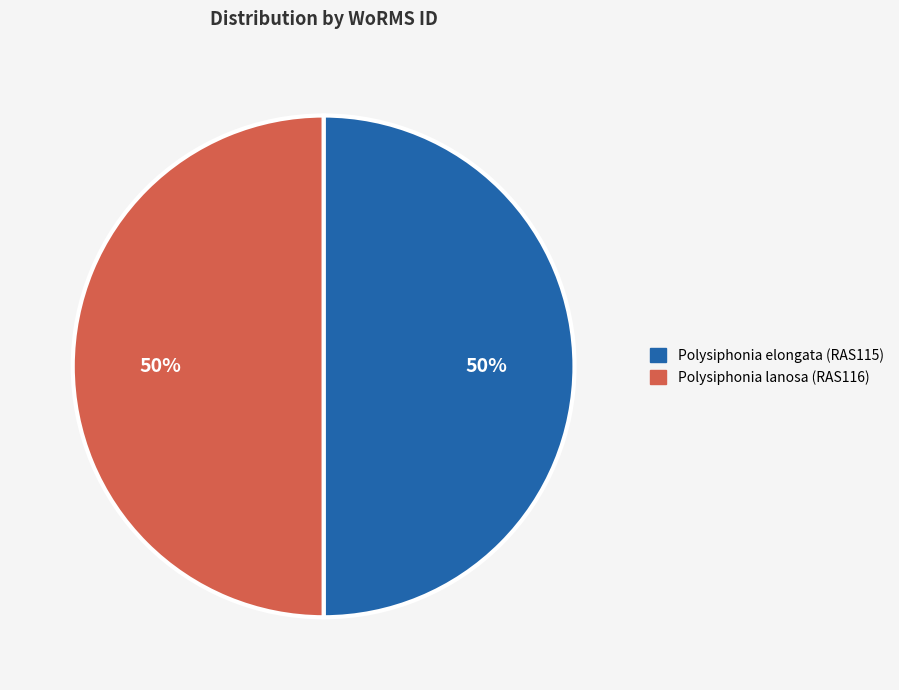

Is the sum of Polysiphonia elongata (RAS115) and Polysiphonia lanosa (RAS116) greater than half?

Yes